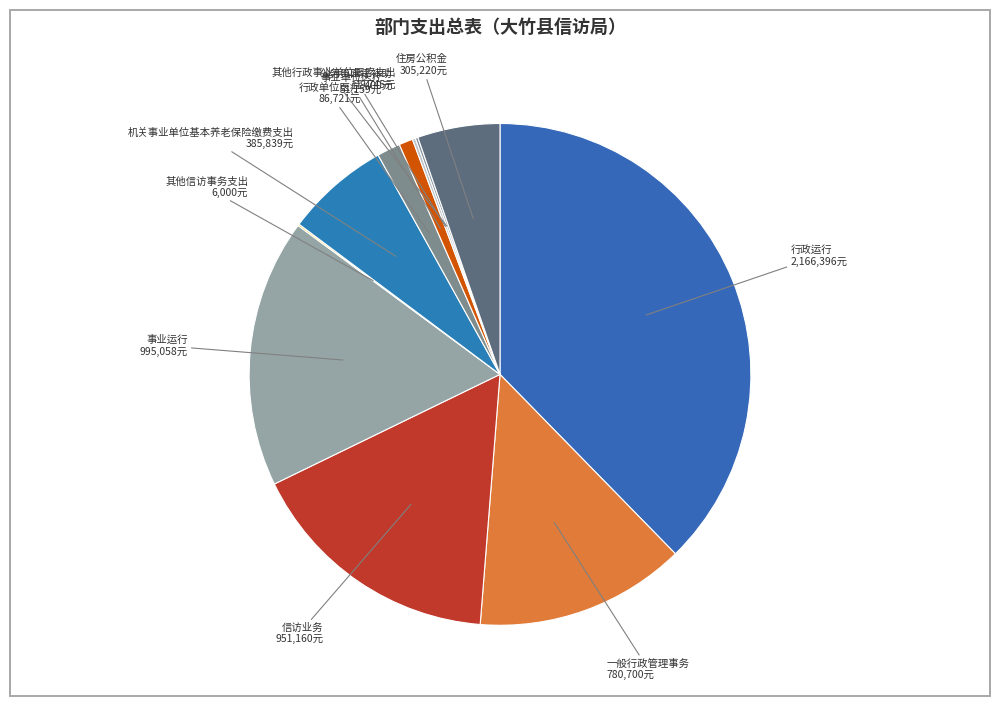

To the nearest percent, what is the difference between the largest and smallest slice percentages?

38%